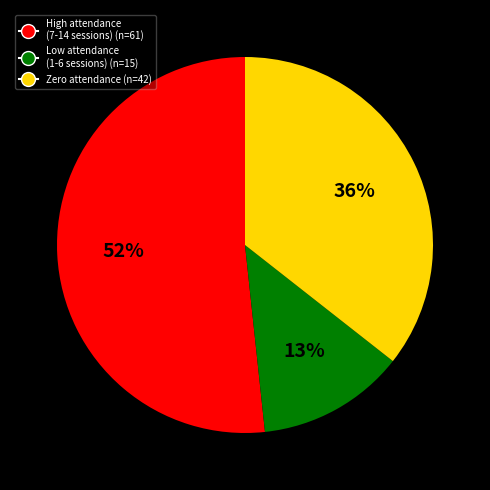

To the nearest percent, what is the average slice percentage?

33%